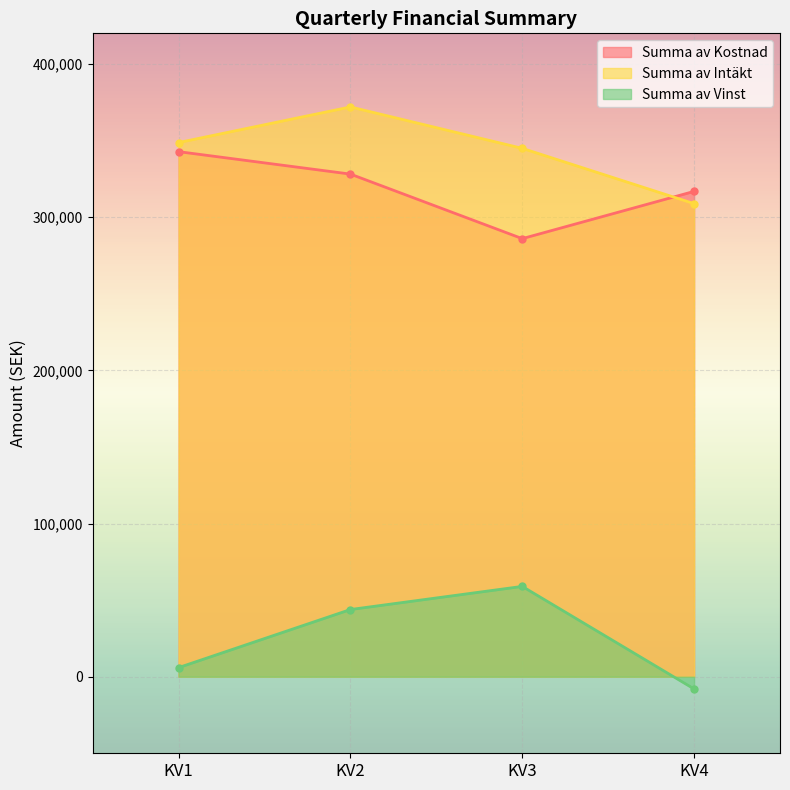

The value of Summa av Kostnad at KV2 is 328107. True or false?

True